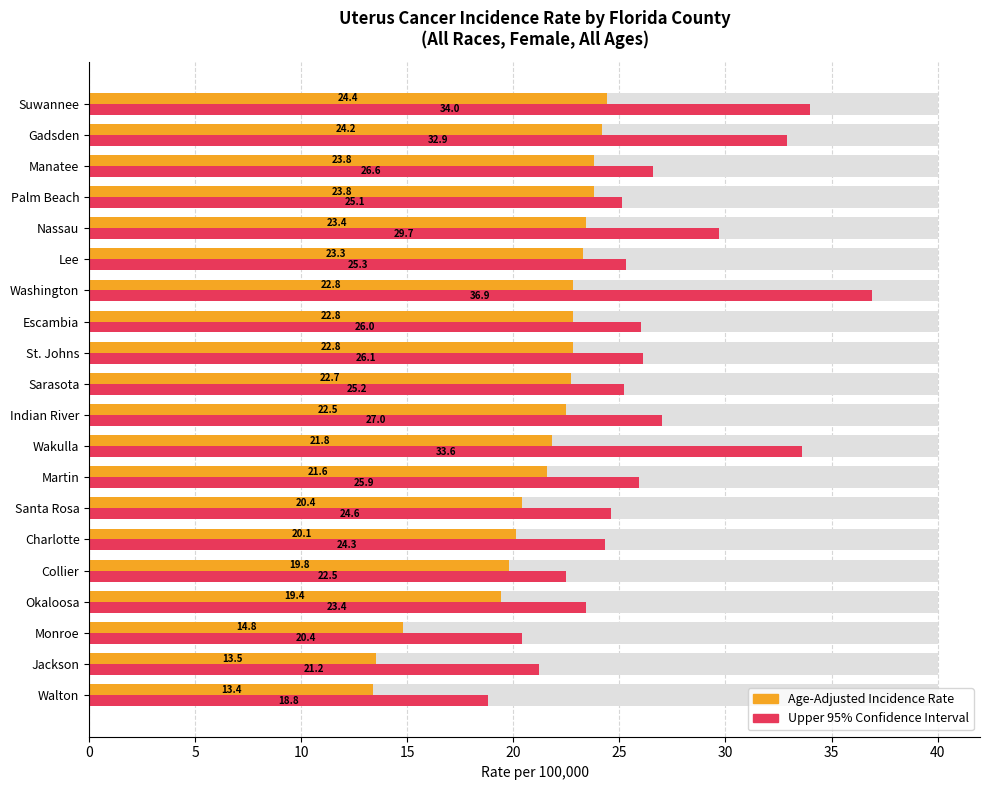

Reading right to left, list all the values displayed in this chart.

Age-Adjusted Incidence Rate: 24.4	24.2	23.8	23.8	23.4	23.3	22.8	22.8	22.8	22.7	22.5	21.8	21.6	20.4	20.1	19.8	19.4	14.8	13.5	13.4
Upper 95% Confidence Interval: 34.0	32.9	26.6	25.1	29.7	25.3	36.9	26.0	26.1	25.2	27.0	33.6	25.9	24.6	24.3	22.5	23.4	20.4	21.2	18.8